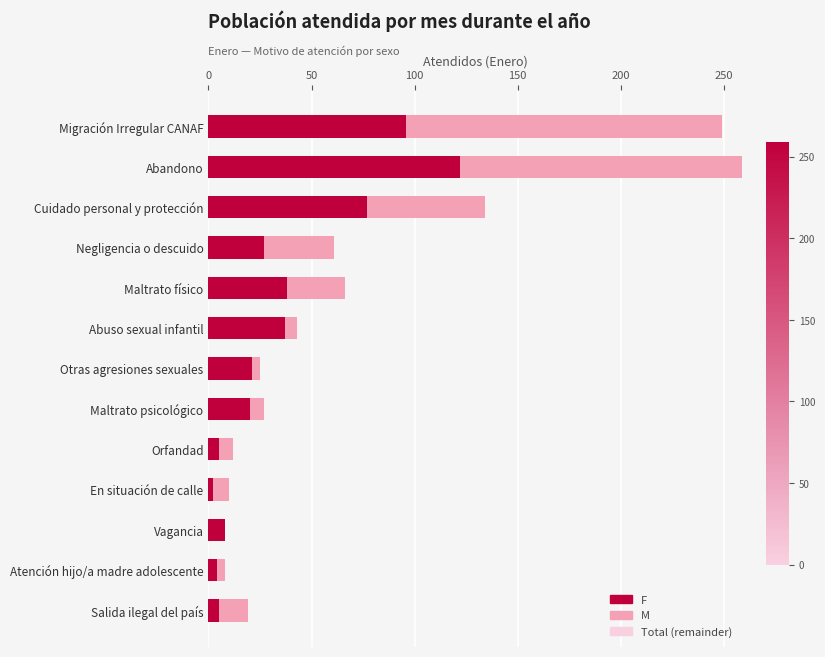

What is the total value across all series at Abuso sexual infantil?

43